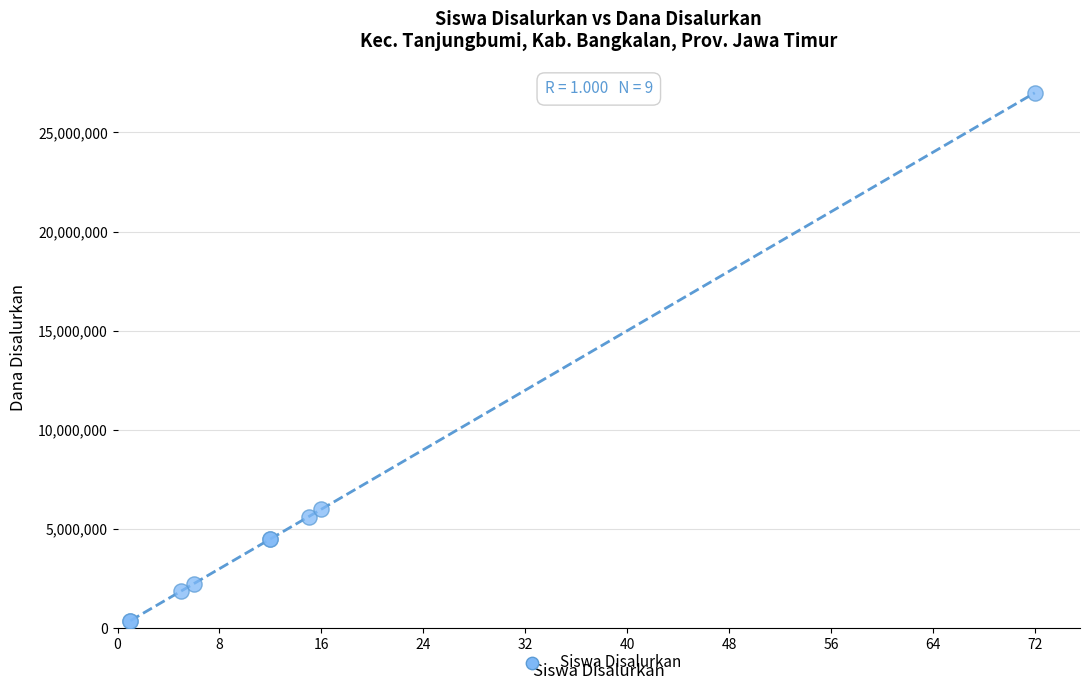

What Y value in the scatter plot is closest to 13687500?

6000000